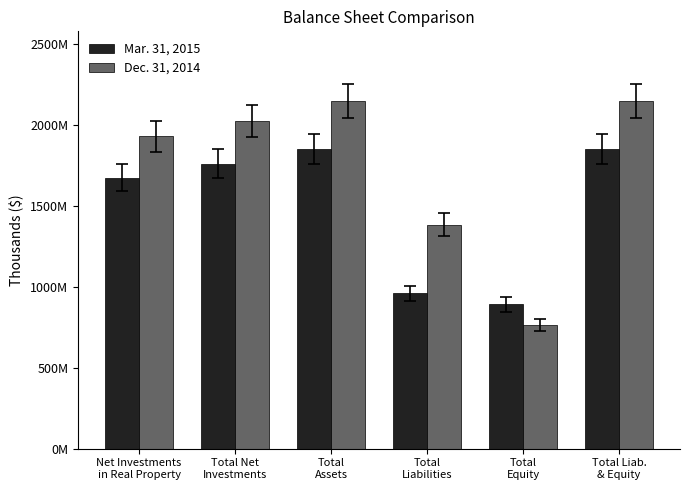

What is the label of the 2nd bar from the left?

Total Net
Investments